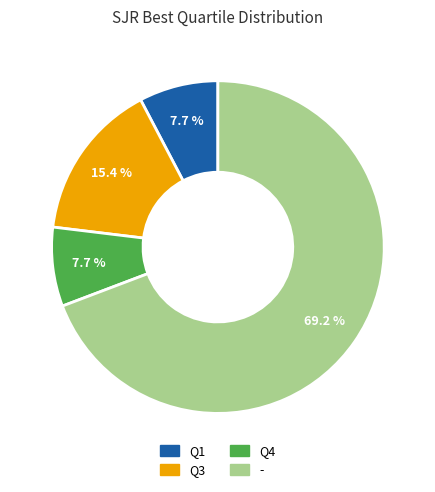

What percentage is the Q4 slice, to the nearest percent?

8%